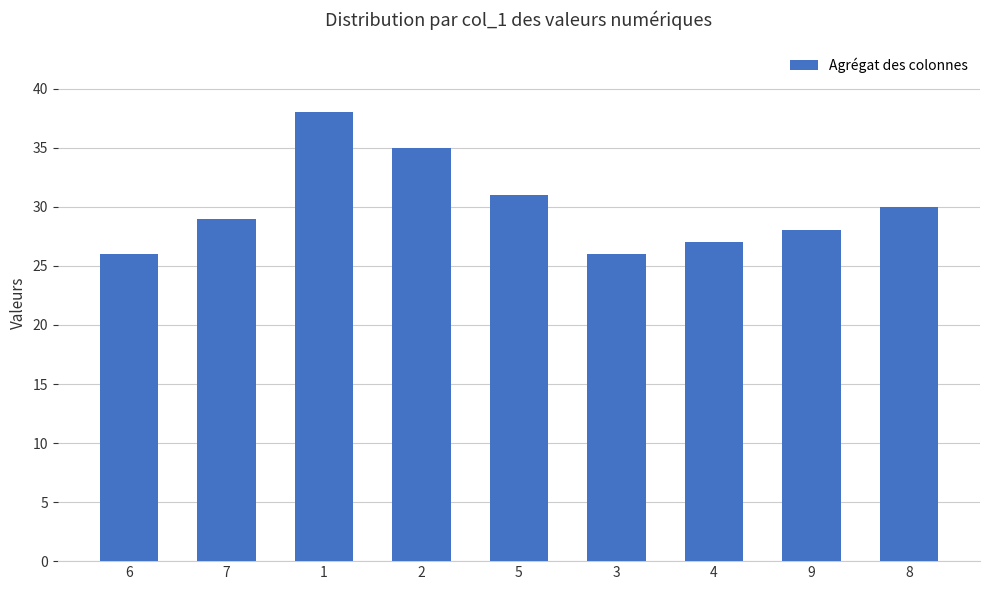

What is the difference between the values at 4 and 9?

1